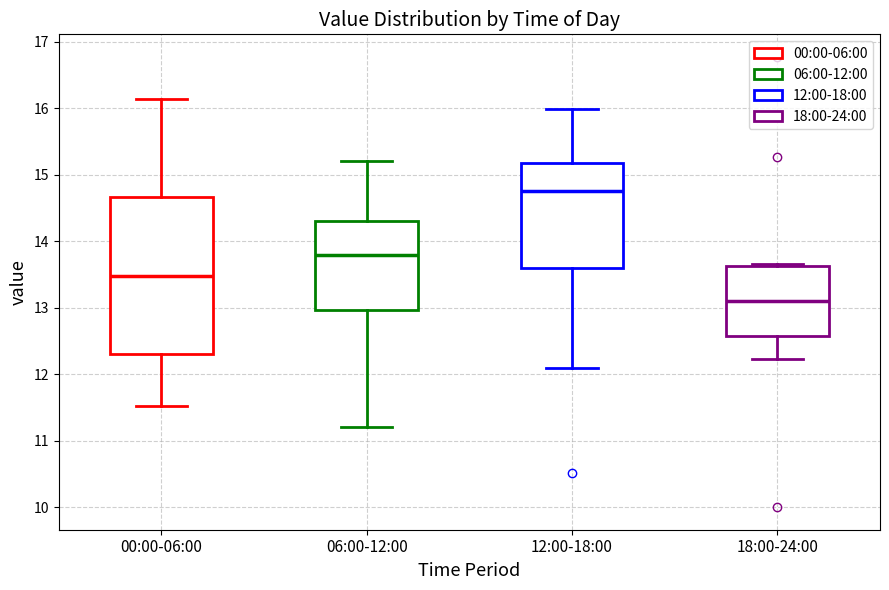

Where does the lower whisker of the box for 12:00-18:00 end on the y-axis? The values are not printed on the chart, so give them approximately, as read against the axis.

12.1